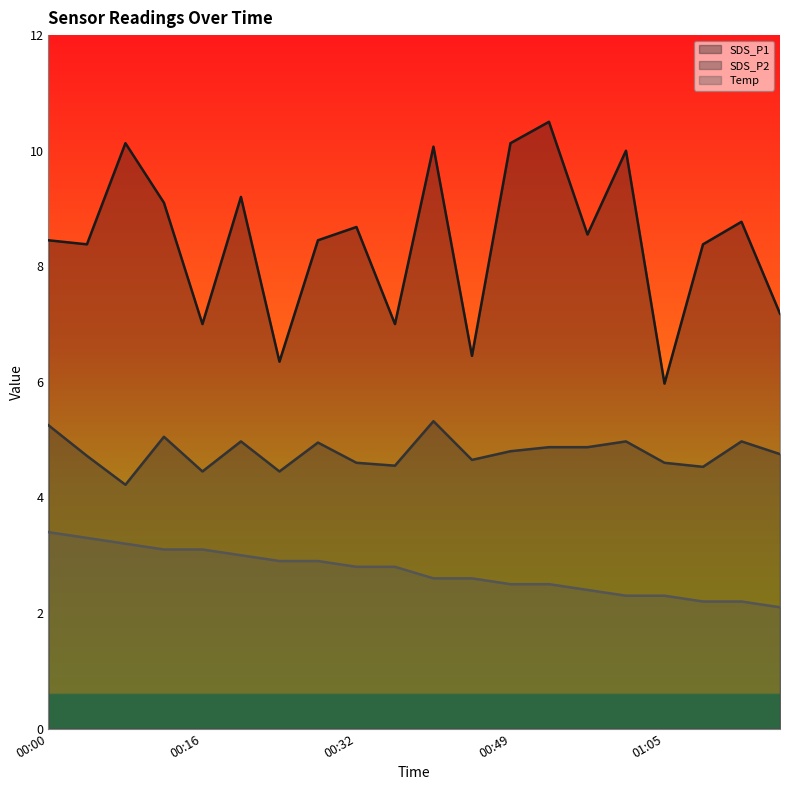

Is it true that Temp equals 3.3 at 00:53?

False